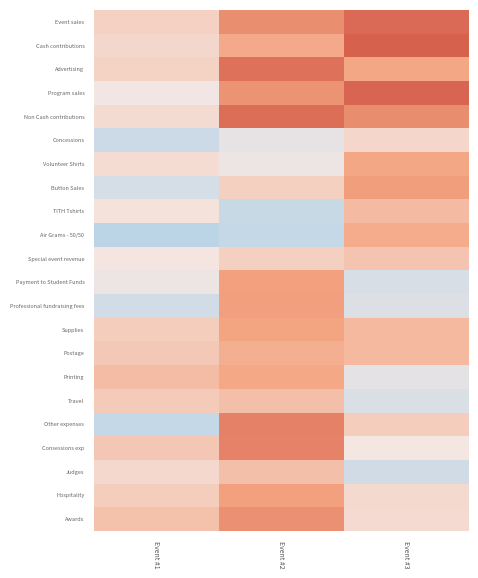

How many data points does each series have?

3